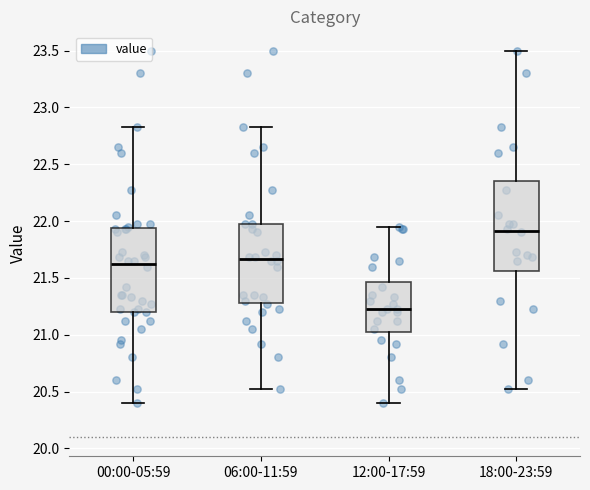

Where does the upper whisker of the box for 12:00-17:59 end on the y-axis? The values are not printed on the chart, so give them approximately, as read against the axis.

21.95